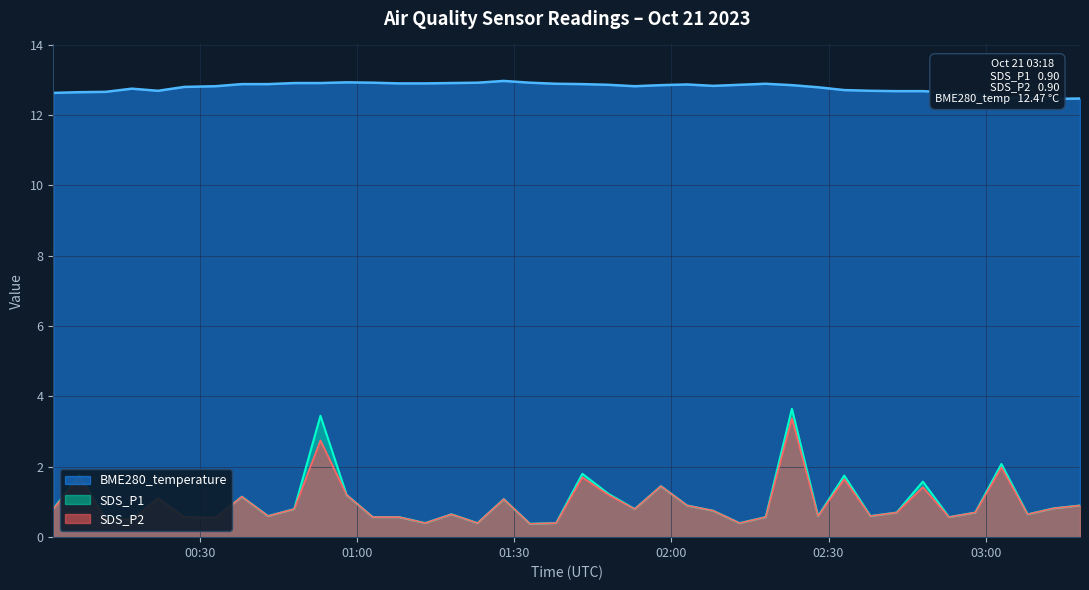

True or false: SDS_P1 and SDS_P2 intersect in this chart.

False